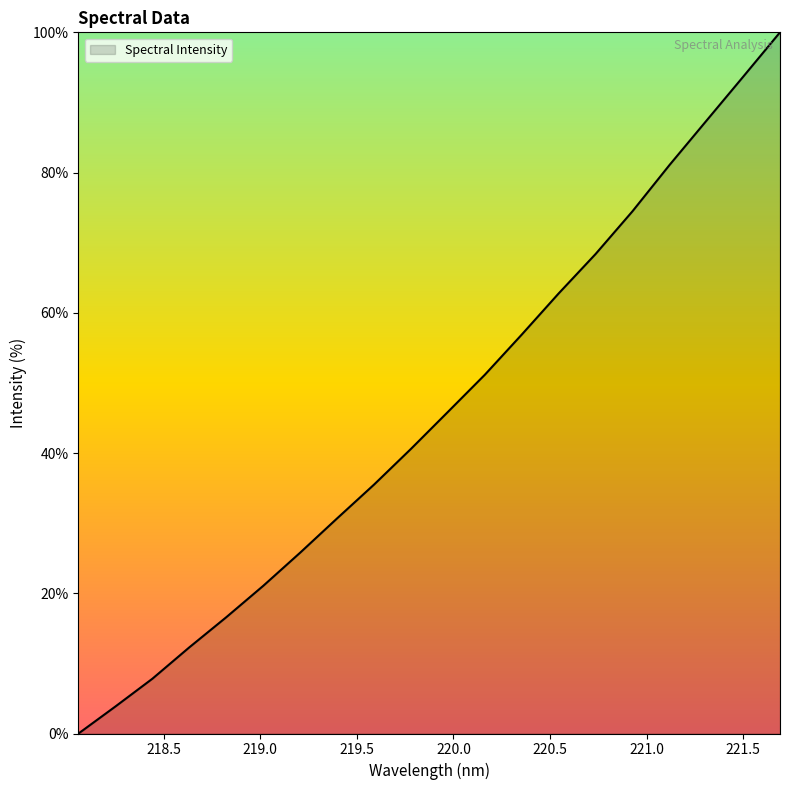

What is the greatest value displayed?

100.0